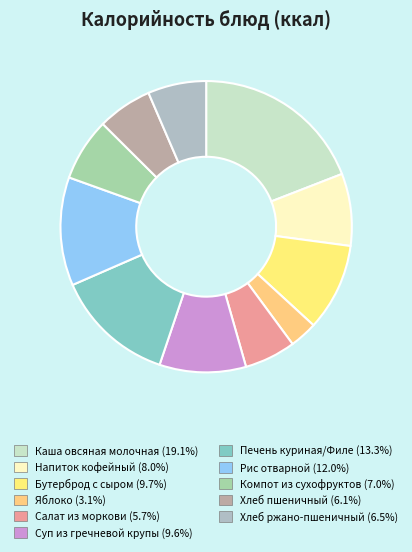

Which slice is the smallest?

Яблоко